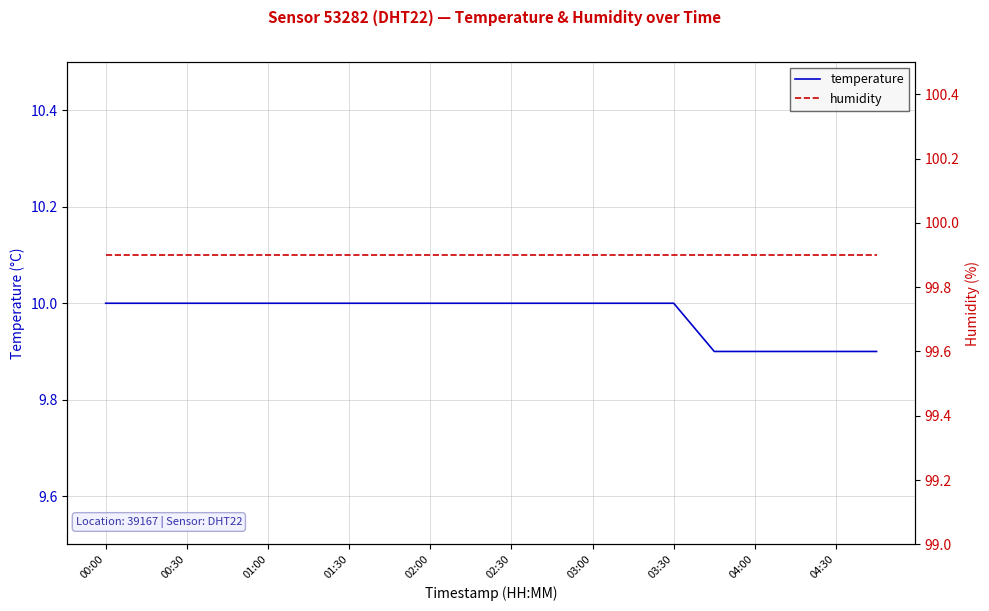

What is the highest value of the temperature series?

10.0